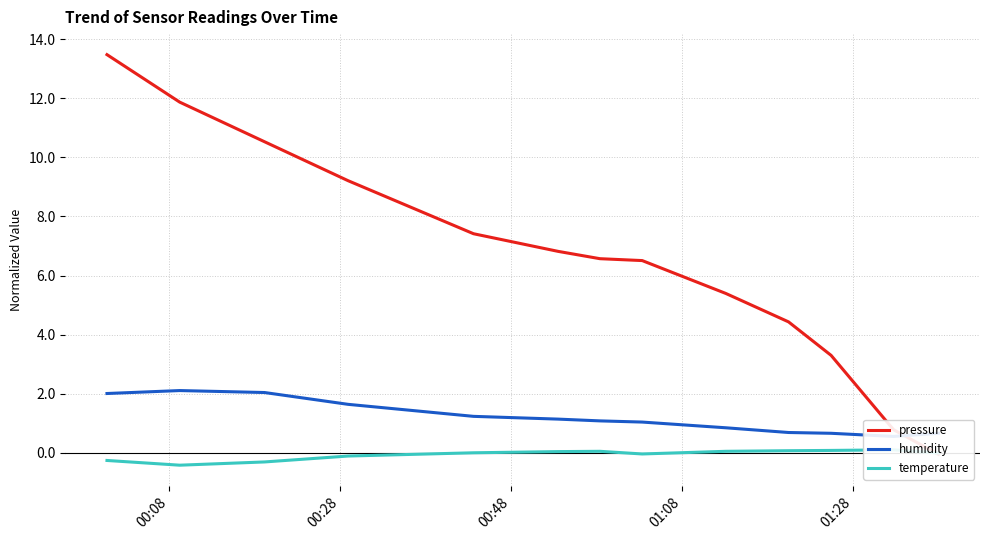

What position from the left is 01:28?

5